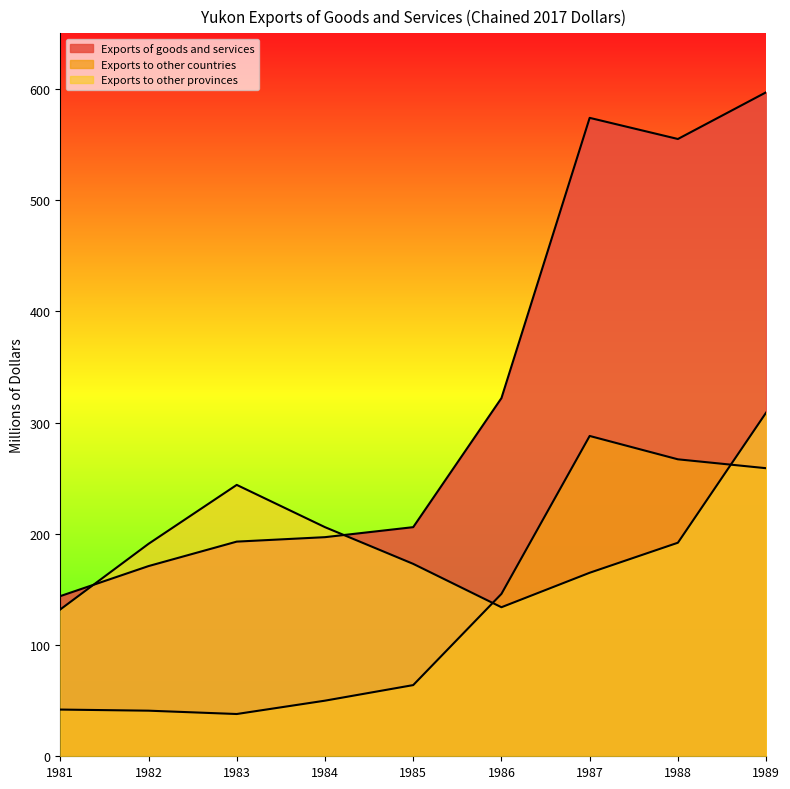

Reading left to right, extract all data points from this chart.

Exports of goods and services: 1981=144	1982=171	1983=193	1984=197	1985=206	1986=322	1987=574	1988=555	1989=597
Exports to other countries: 1981=42	1982=41	1983=38	1984=50	1985=64	1986=146	1987=288	1988=267	1989=259
Exports to other provinces: 1981=132	1982=191	1983=244	1984=206	1985=173	1986=134	1987=165	1988=192	1989=309